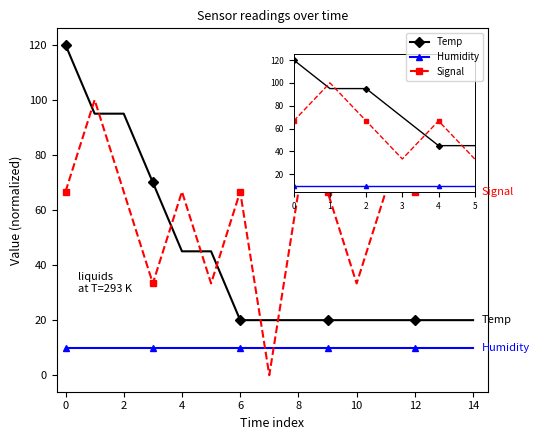

Reading left to right, what are all the values shown in this chart?

Temp: 120.0	95.0	95.0	70.0	45.0	45.0	20.0	20.0	20.0	20.0	20.0	20.0	20.0	20.0	20.0
Humidity: 10.0	10.0	10.0	10.0	10.0	10.0	10.0	10.0	10.0	10.0	10.0	10.0	10.0	10.0	10.0
Signal: 66.7	100.0	66.7	33.3	66.7	33.3	66.7	0.0	66.7	66.7	33.3	66.7	66.7	66.7	66.7